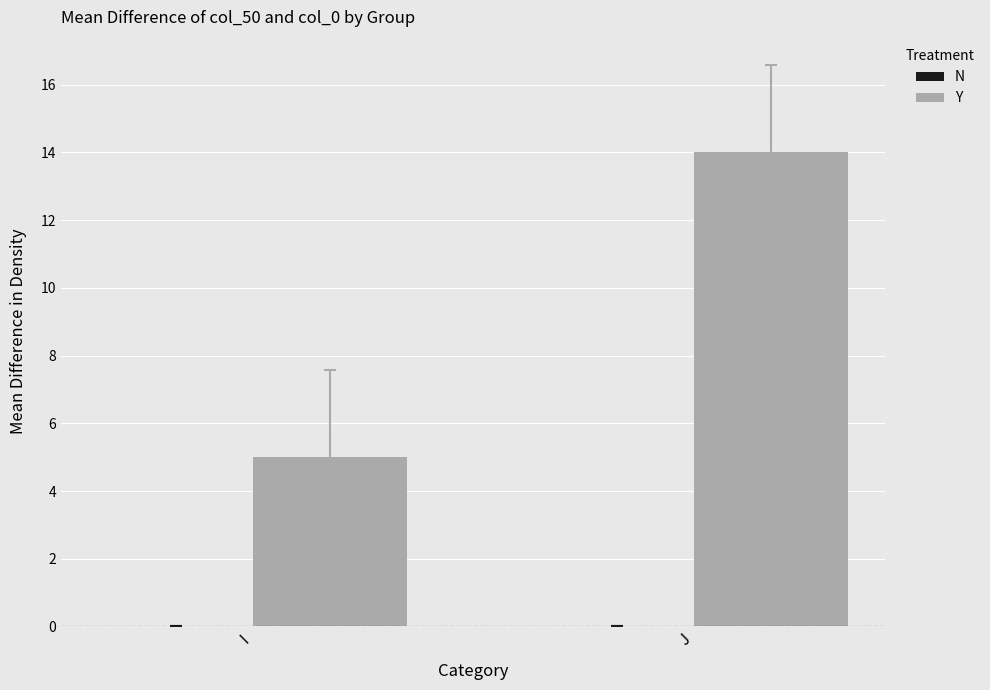

List the labels in order of value, smallest first.

I, J